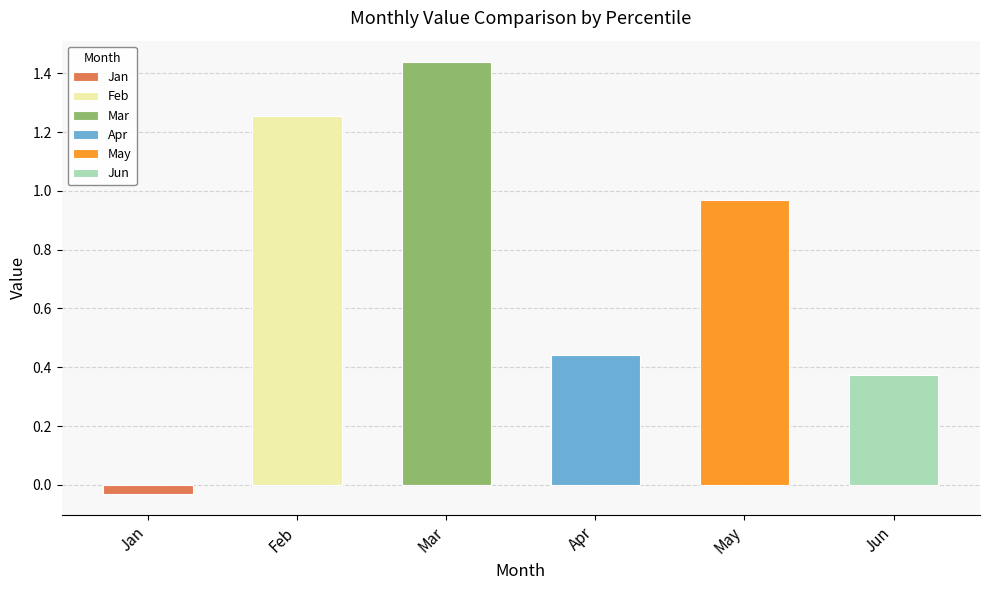

True or false: Jan has a value of -0.0 at pct15.

True